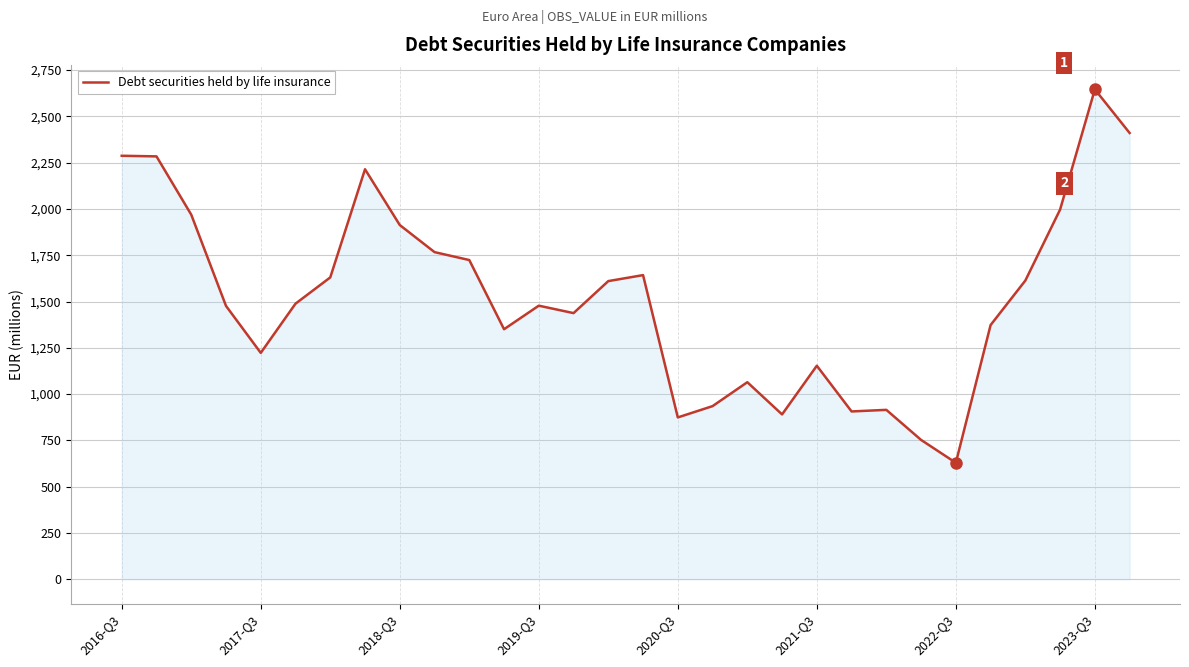

What is the minimum value shown in the chart?

629.0